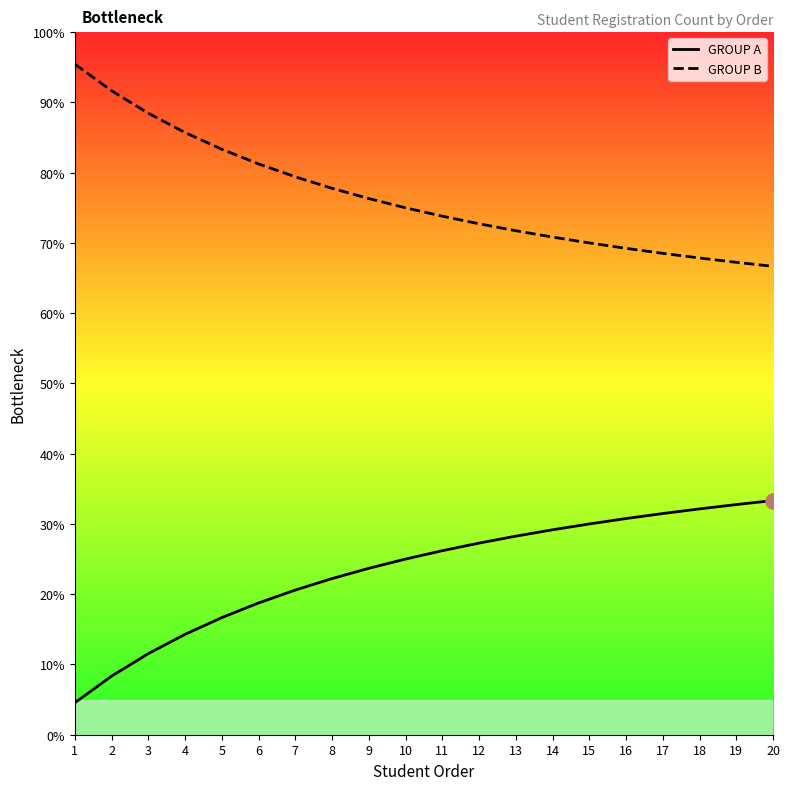

At how many categories does at least one series exceed 8?

20